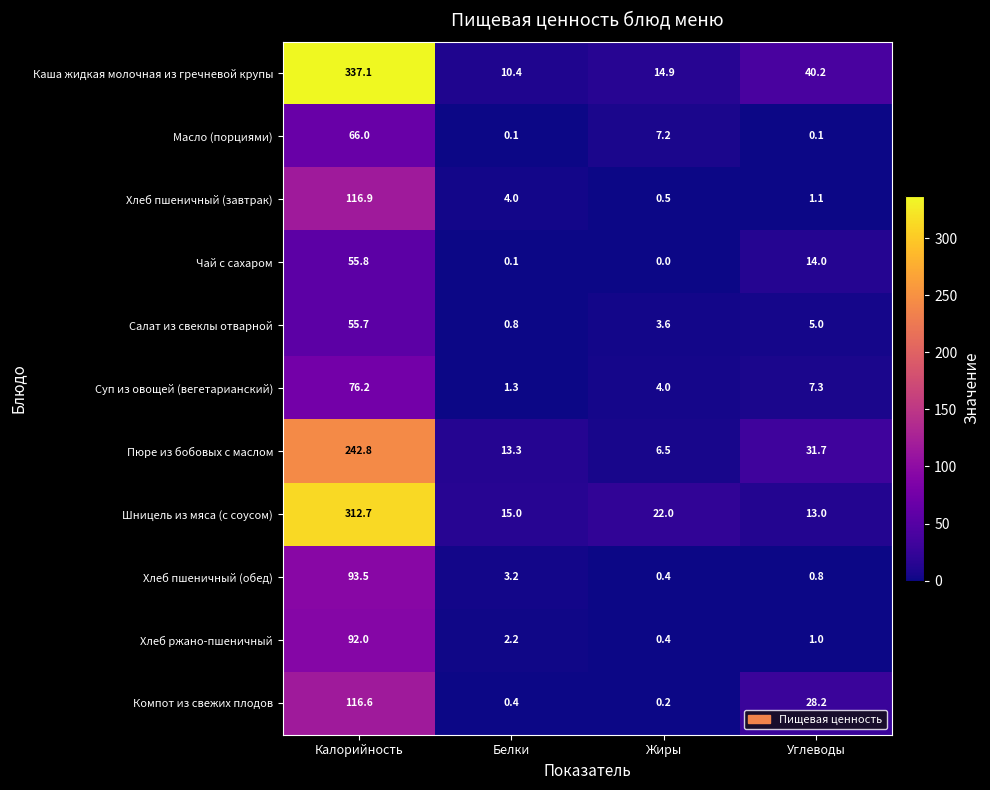

What is the minimum value for Каша жидкая молочная из гречневой крупы?

10.4